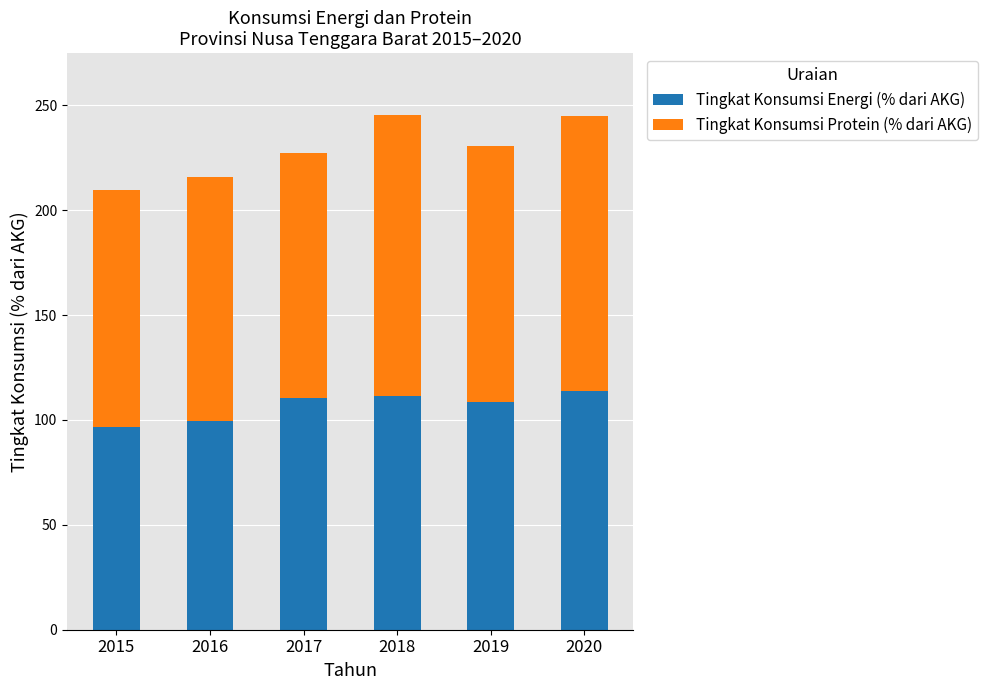

What is the total value across all series at 2019?

230.4